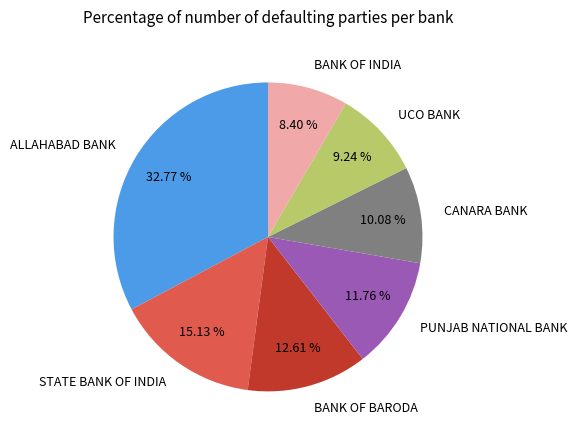

What percentage is the PUNJAB NATIONAL BANK slice, to the nearest percent?

12%